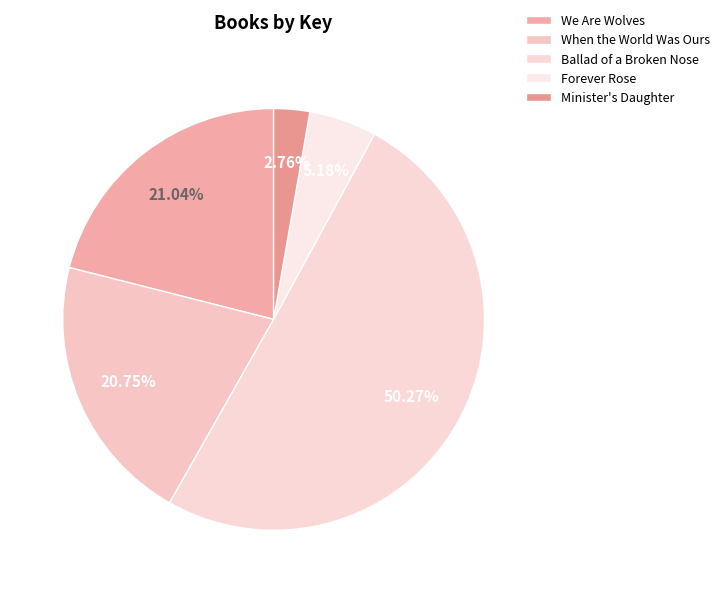

What is the total percentage of Ballad of a Broken Nose and Forever Rose?

55.5%